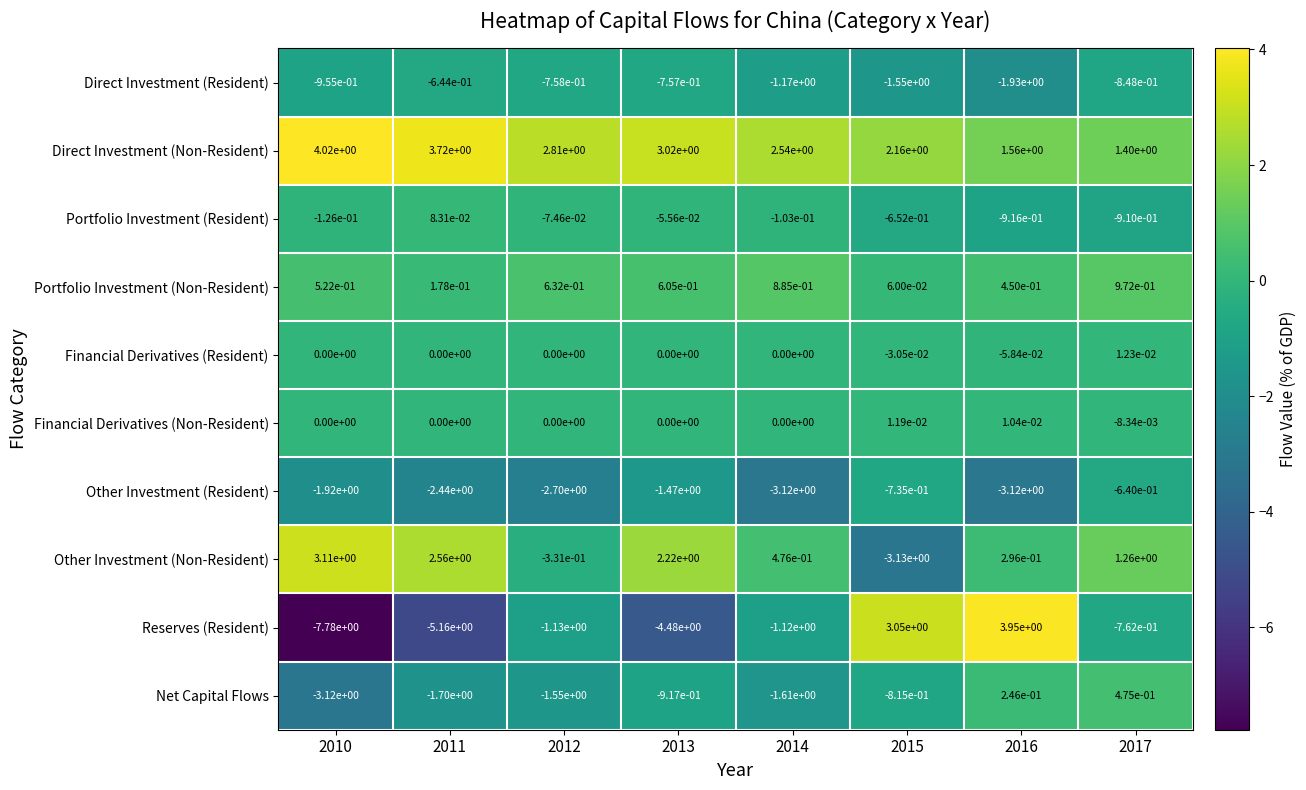

At 2017, list the series in order from largest to smallest.

Direct Investment (Non-Resident), Other Investment (Non-Resident), Portfolio Investment (Non-Resident), Net Capital Flows, Financial Derivatives (Resident), Financial Derivatives (Non-Resident), Other Investment (Resident), Reserves (Resident), Direct Investment (Resident), Portfolio Investment (Resident)